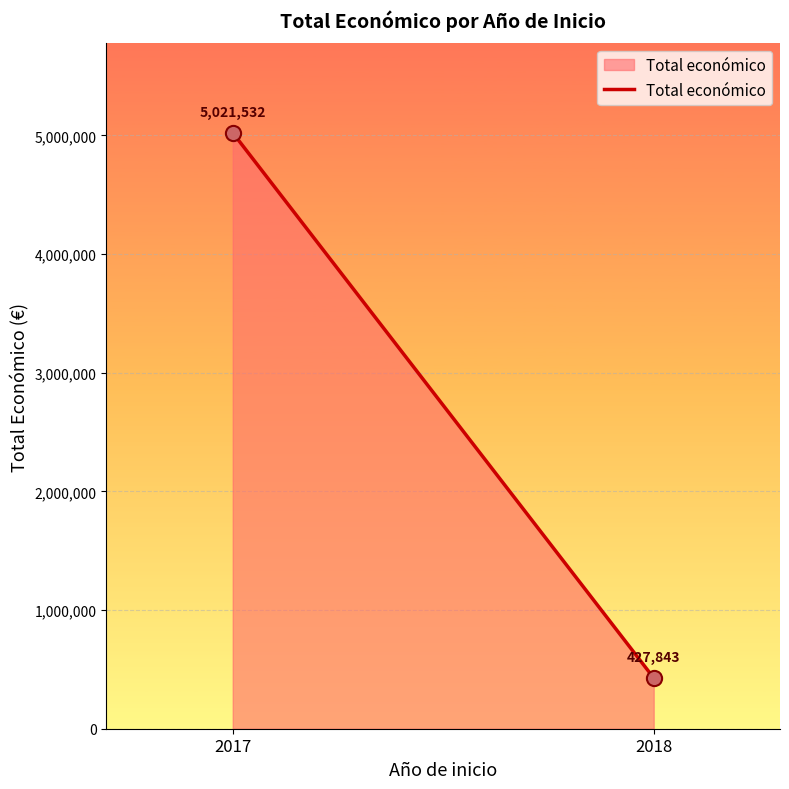

What is the average X value?

2018